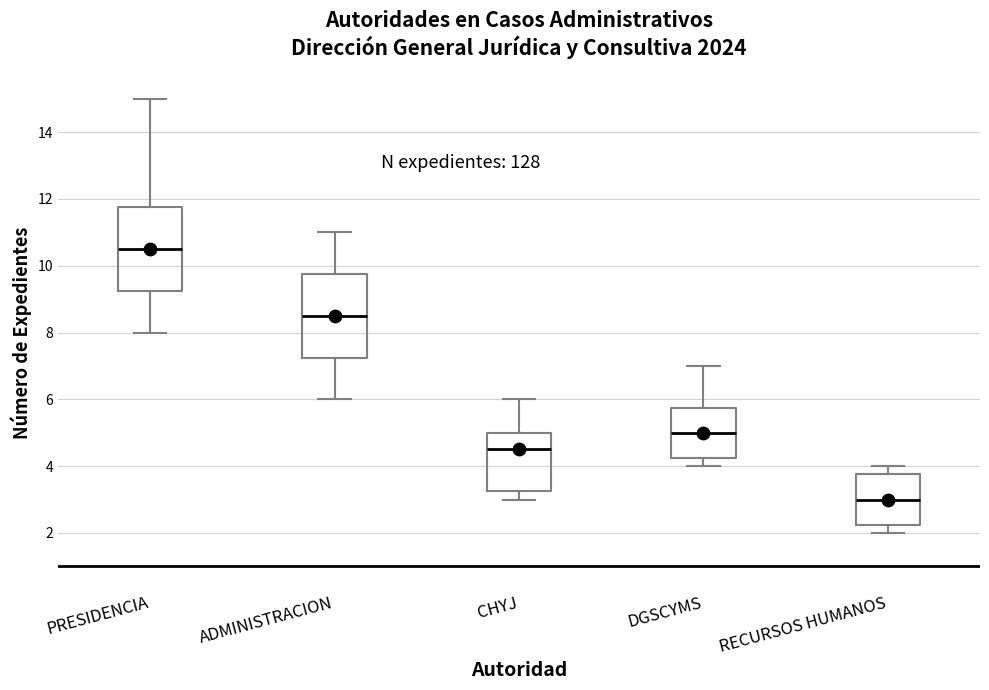

Where does the median line of the box for DGSCYMS sit on the y-axis? The values are not printed on the chart, so give them approximately, as read against the axis.

5.0